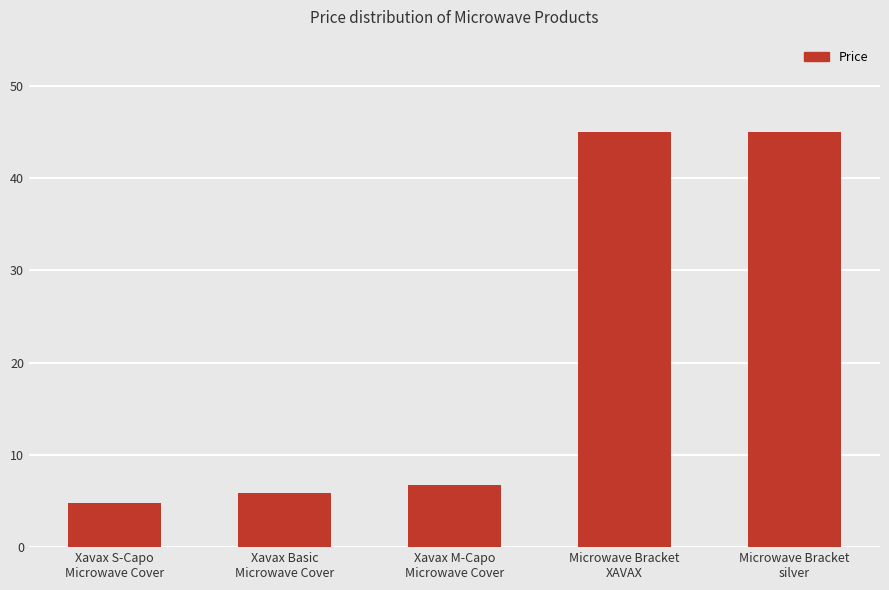

Is it true that the value at Xavax Basic
Microwave Cover is 2.8?

False